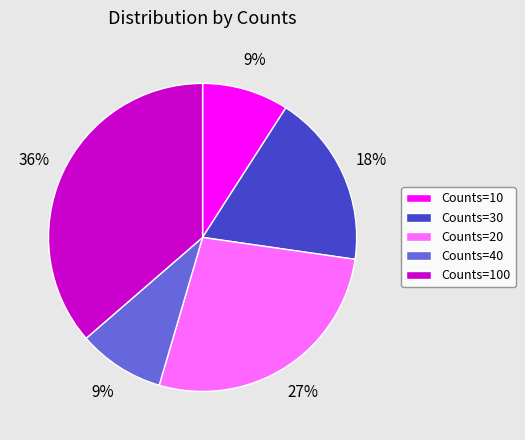

To the nearest percent, what is the combined percentage of Counts=10 and Counts=30?

27%